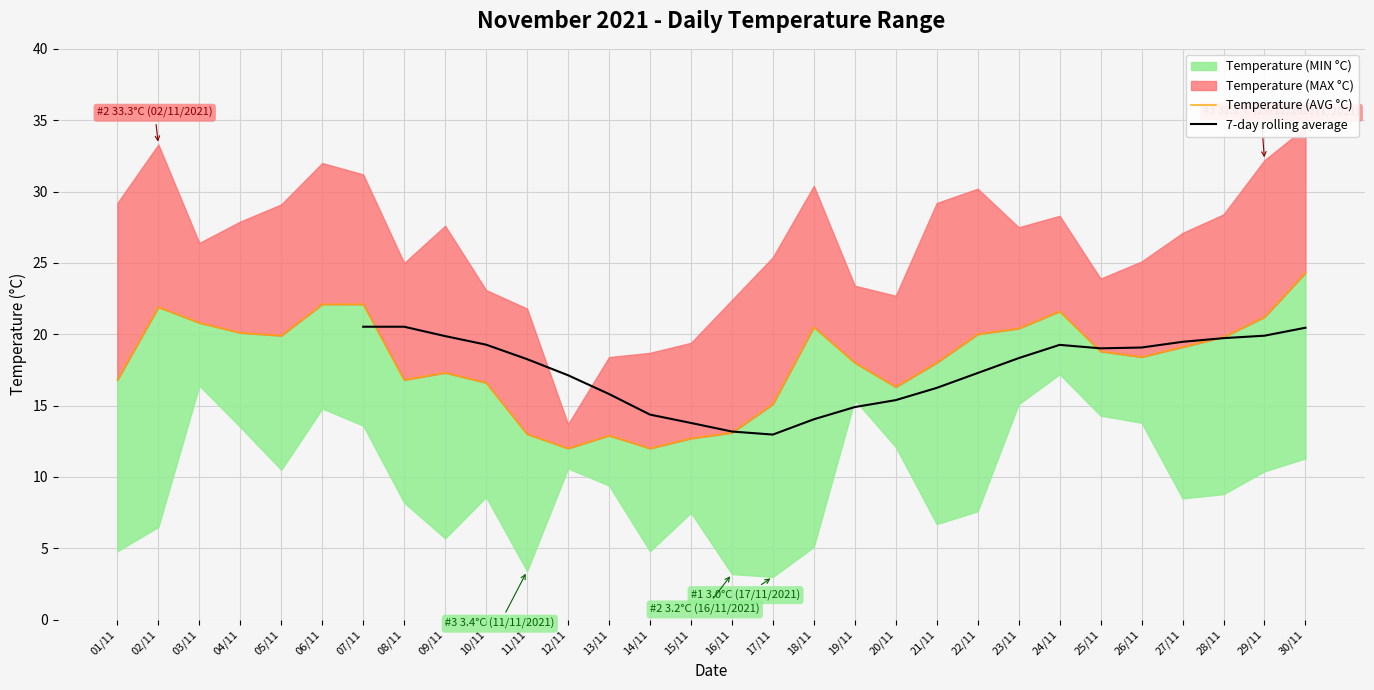

Is it true that Temperature (AVG °C) equals 18.8 at 25/11?

True